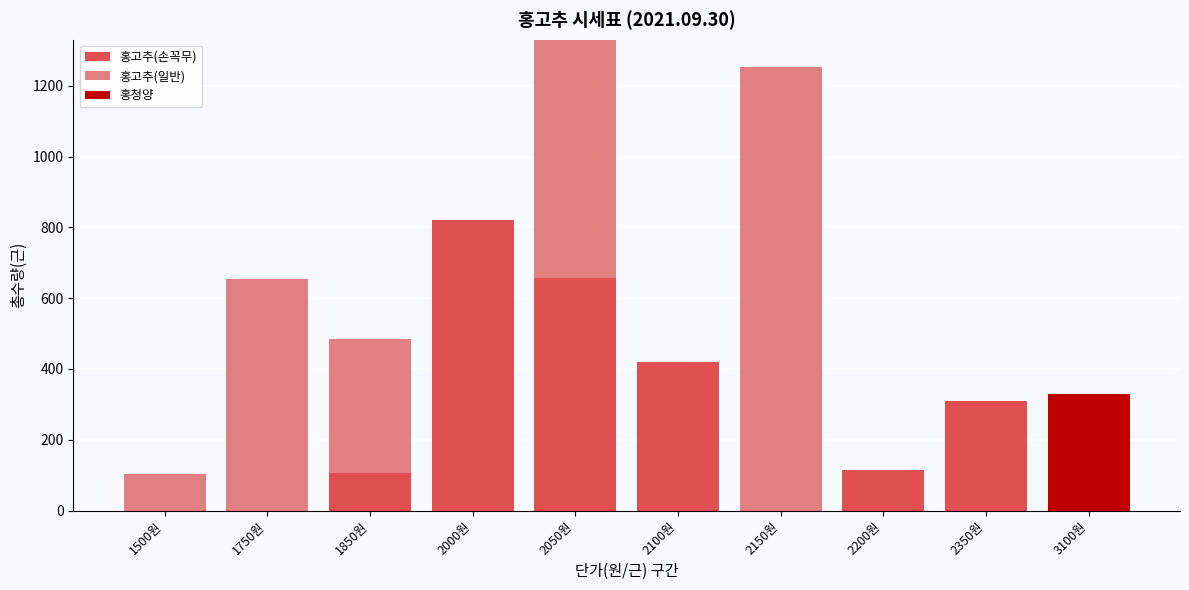

Reading right to left, transcribe the values for 홍고추(손꼭무).

3100원=0	2350원=310	2200원=114	2150원=0	2100원=420	2050원=656	2000원=820	1850원=106	1750원=0	1500원=0